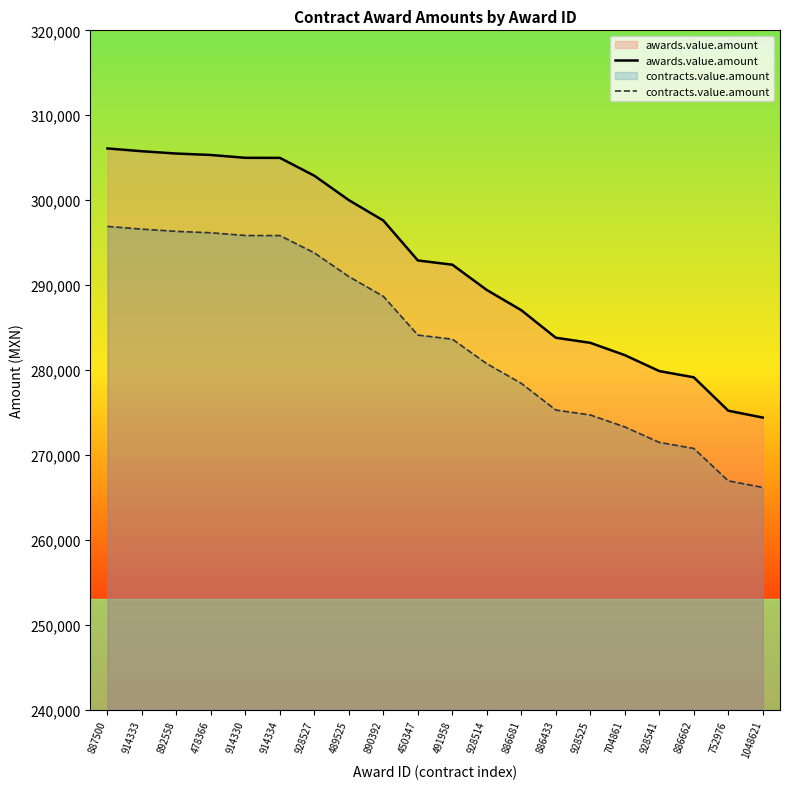

Count the number of categories in the chart.

20